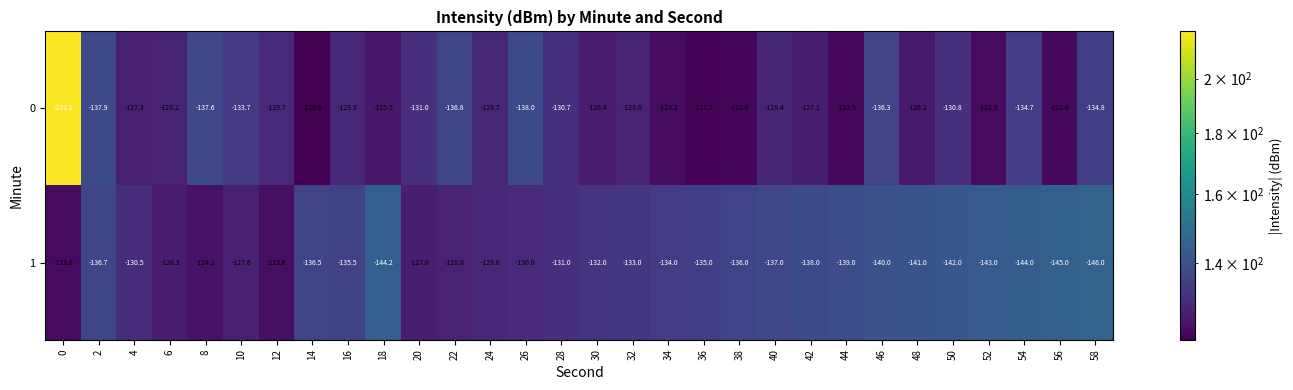

Which category has the lowest value across all series?

0